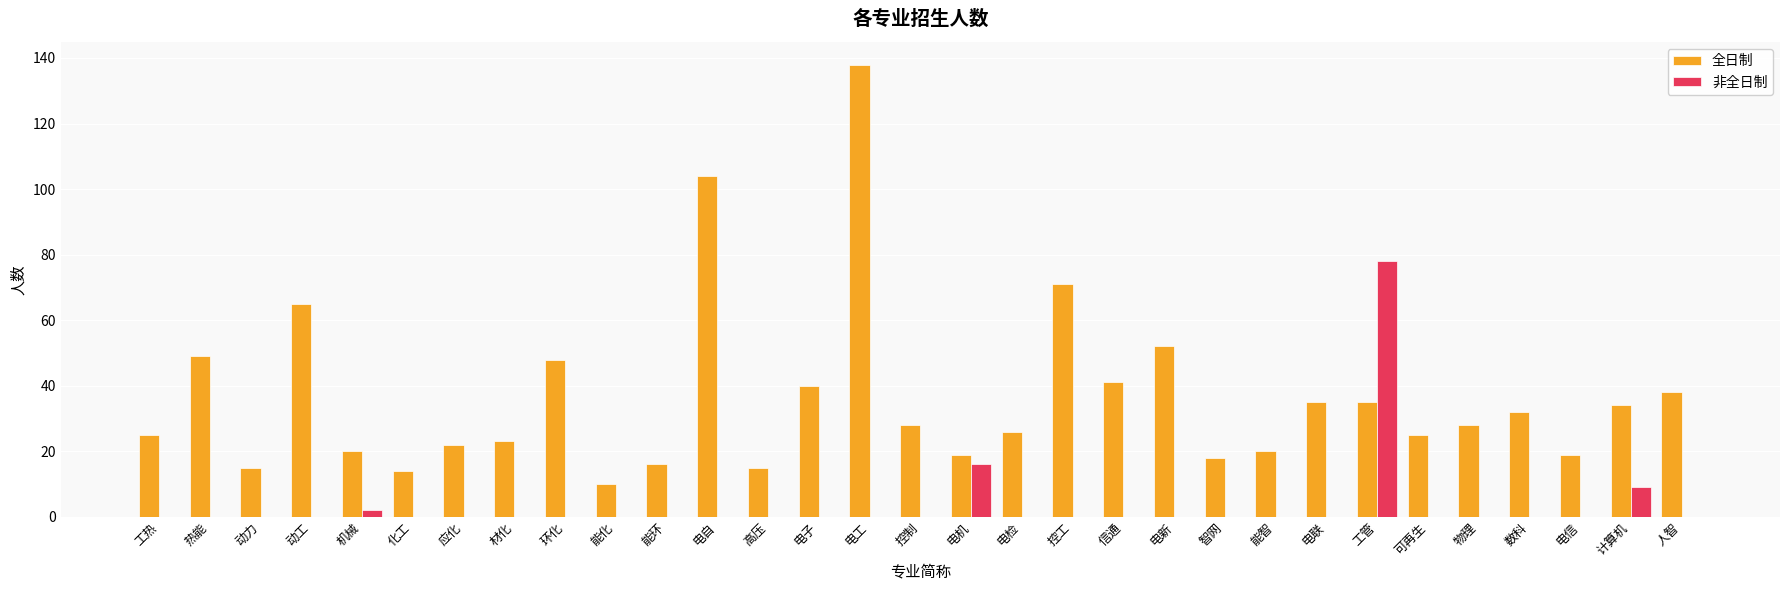

Which series changed the most between 能化 and 控制?

全日制